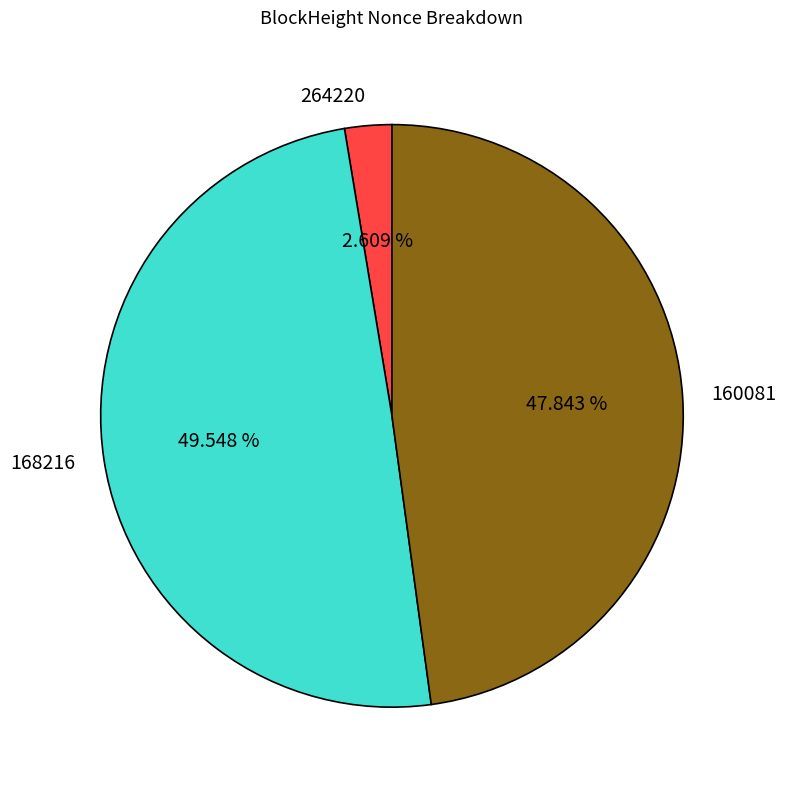

What percentage is the 168216 slice, to the nearest percent?

50%